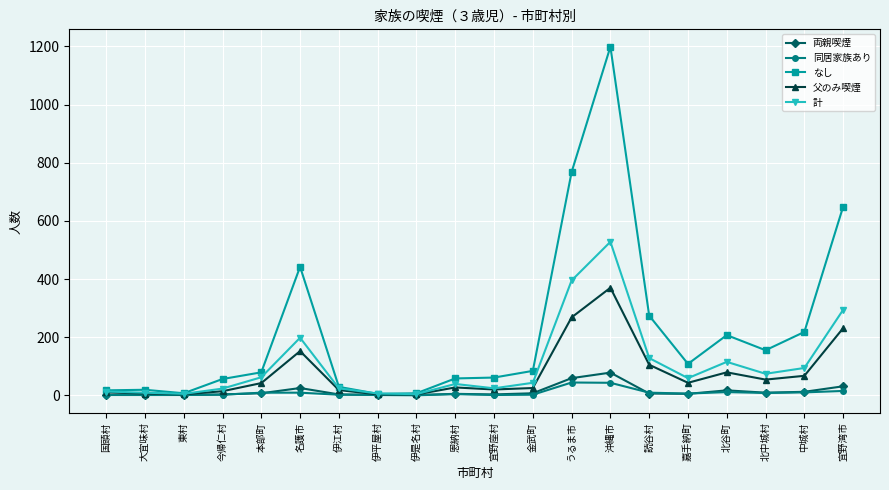

What is the sum of all 計 values?

2137